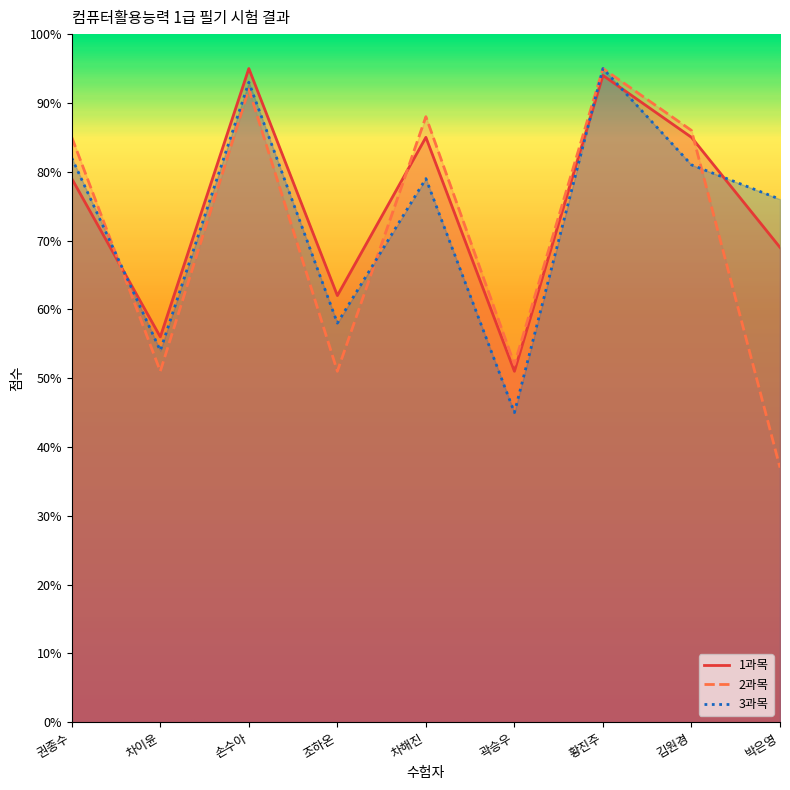

What is the sum of the 3과목 values at 차이윤 and 김원경?

135